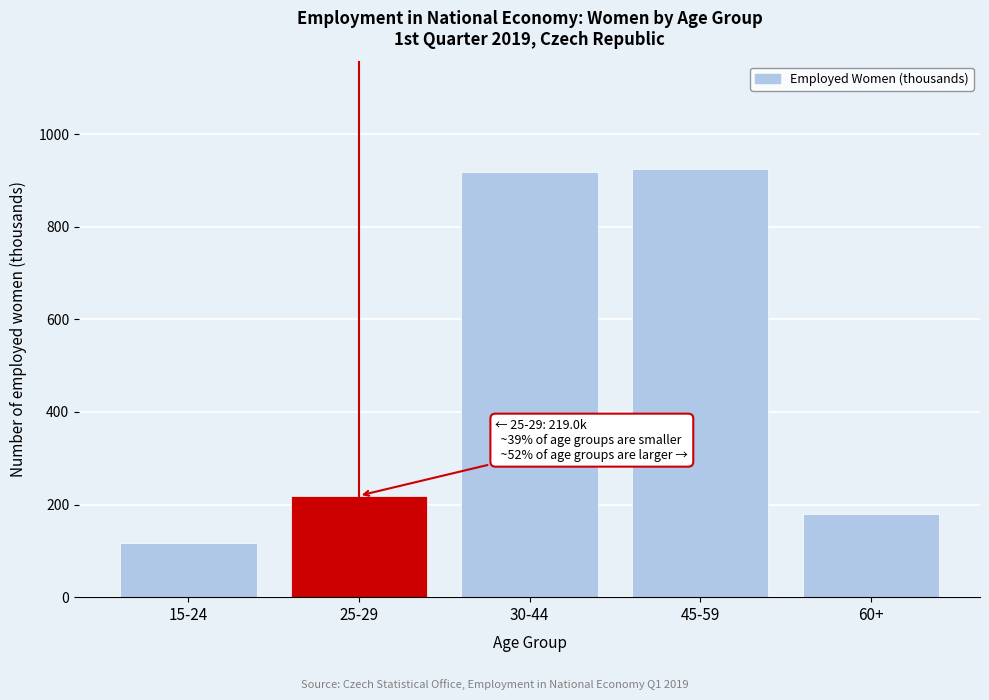

Reading left to right, list all the values displayed in this chart.

15-24=117.9	25-29=219.0	30-44=918.3	45-59=925.4	60+=178.5